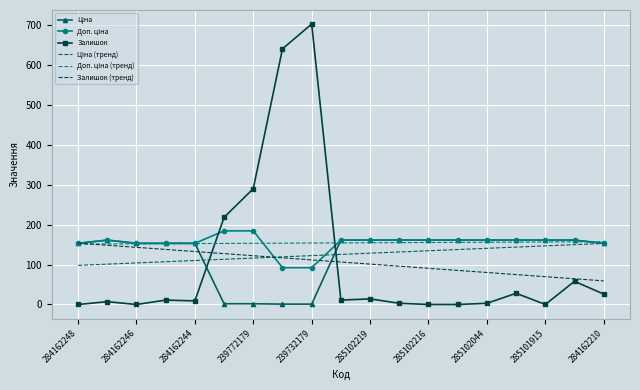

What is the maximum value shown in the chart?

702.0